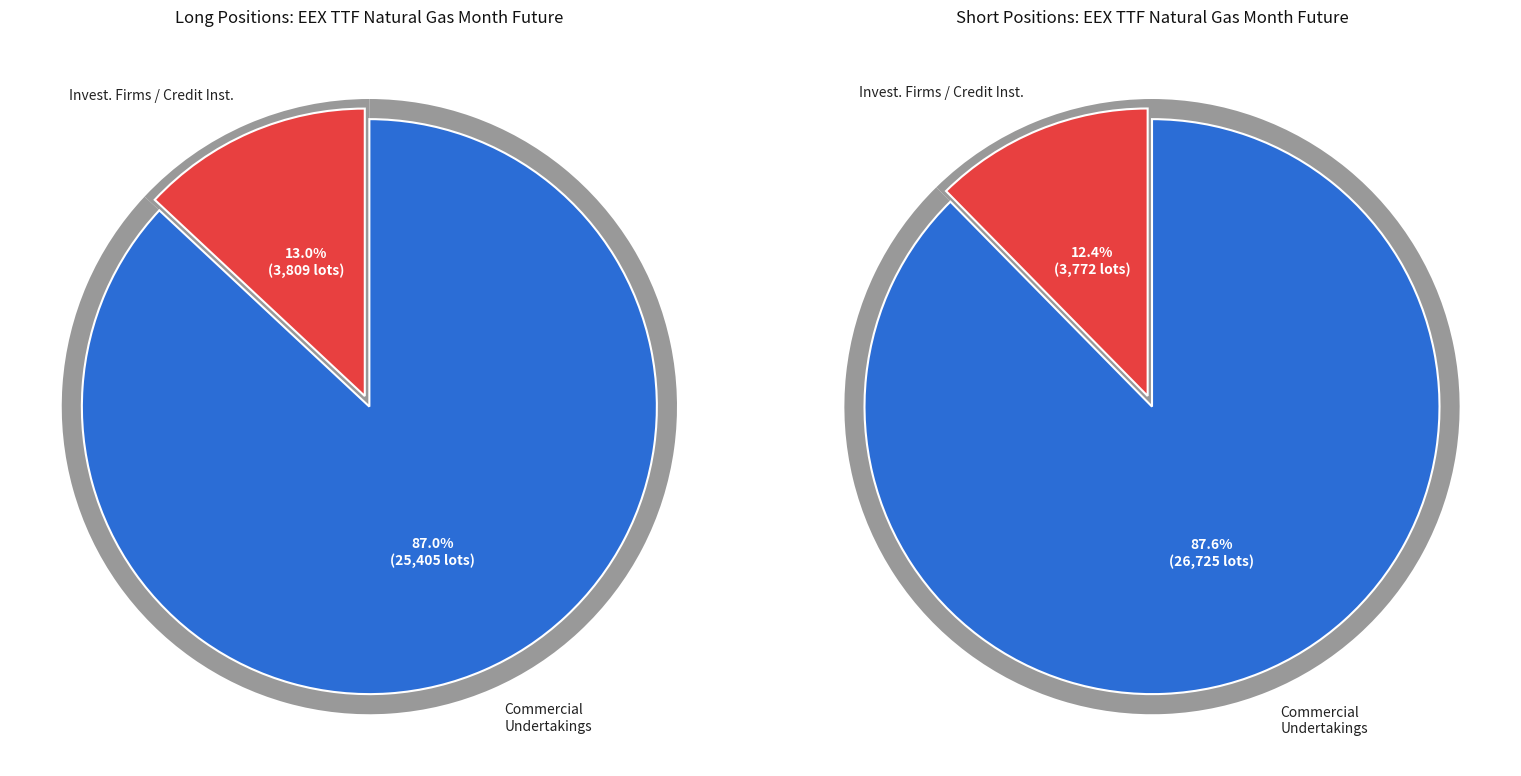

Which category accounts for the majority?

Commercial Undertakings